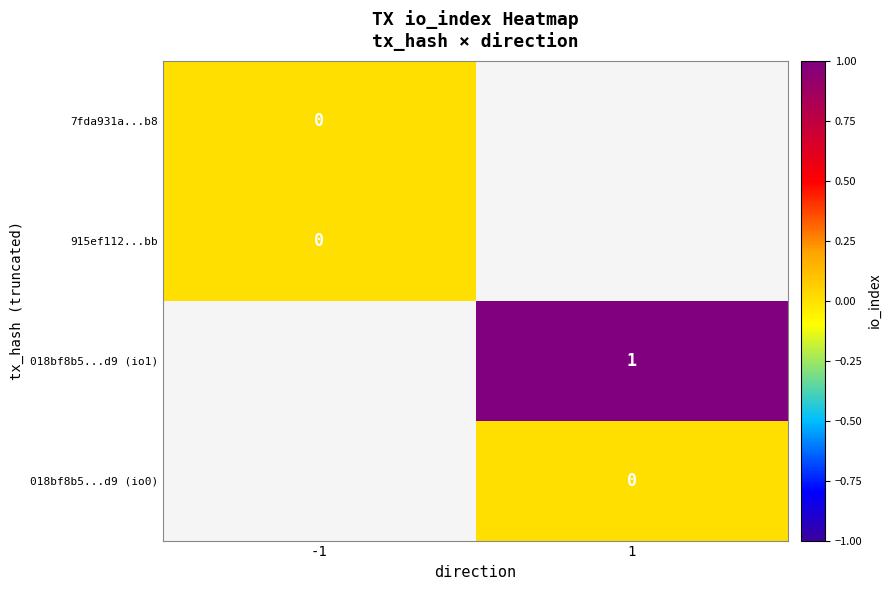

Is it true that 018bf8b5...d9 (io1) equals 0 at 1?

False